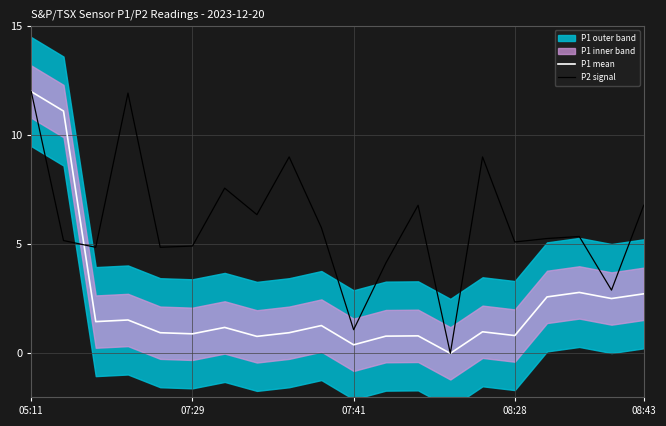

In P2 signal, how many points are lower than both neighbors (excluding endpoints)?

7